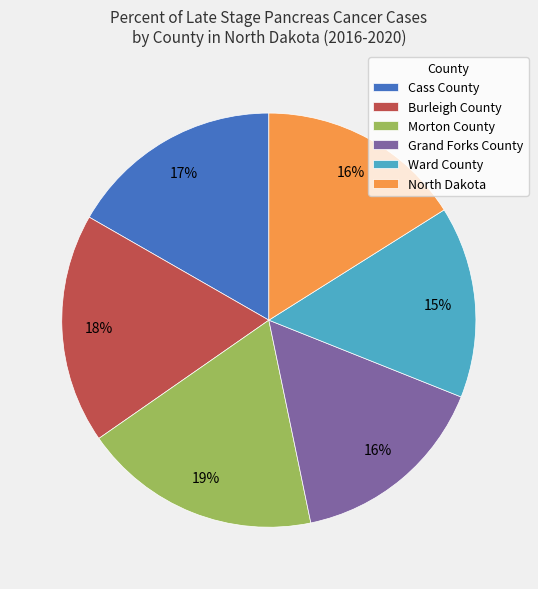

Which slice is the largest?

Morton County